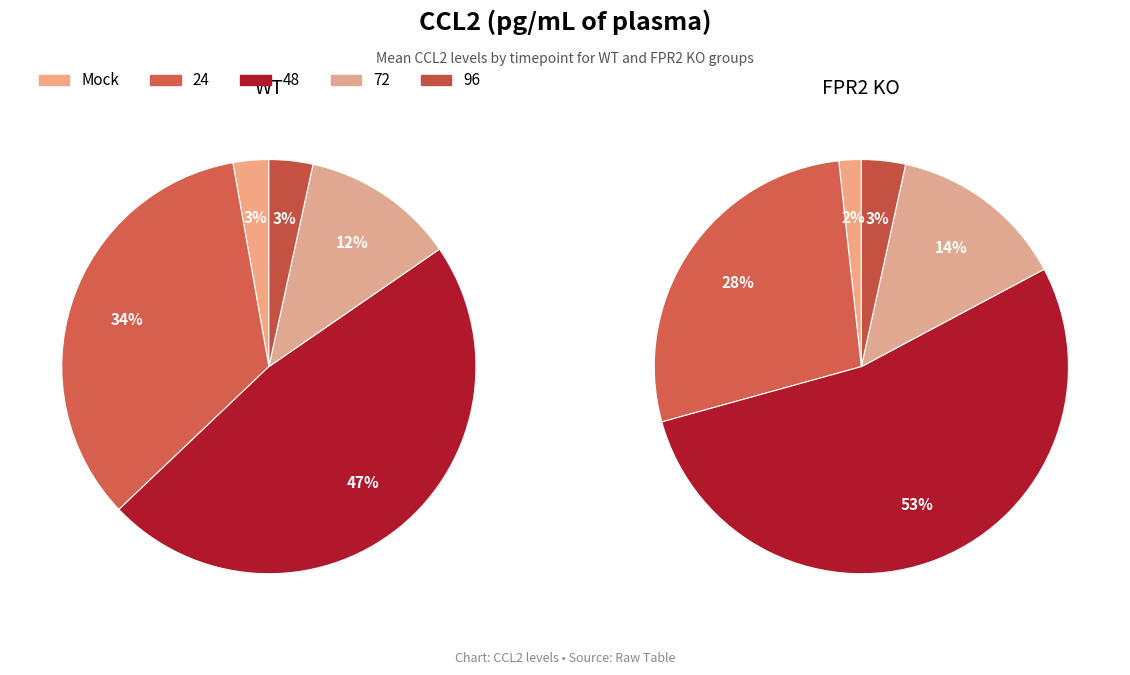

Is it true that 96 is 3% of the pie?

True